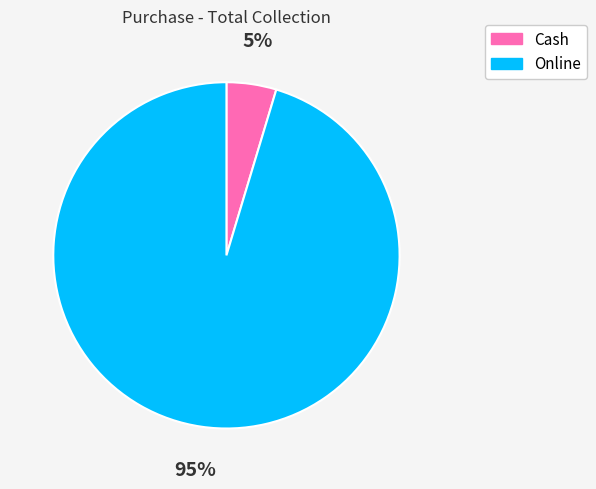

How many segments does this pie chart have?

2